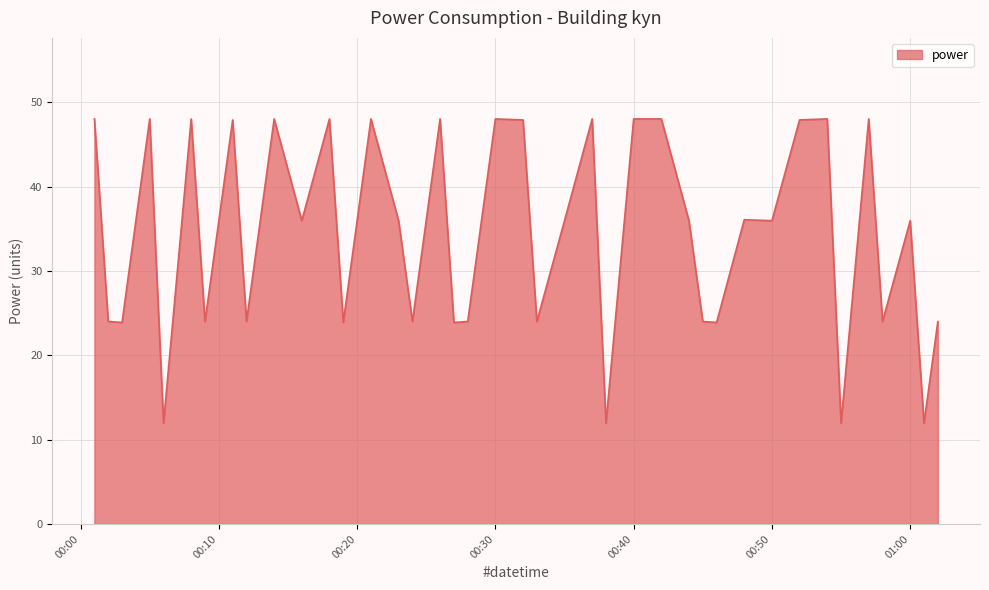

What is the difference between the maximum and minimum values?

36.1